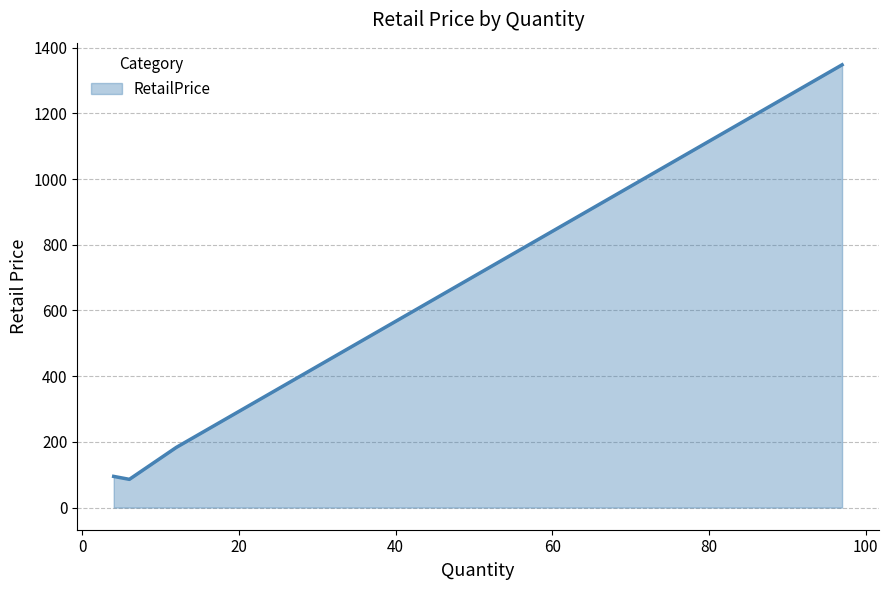

What is the minimum value shown in the chart?

86.0